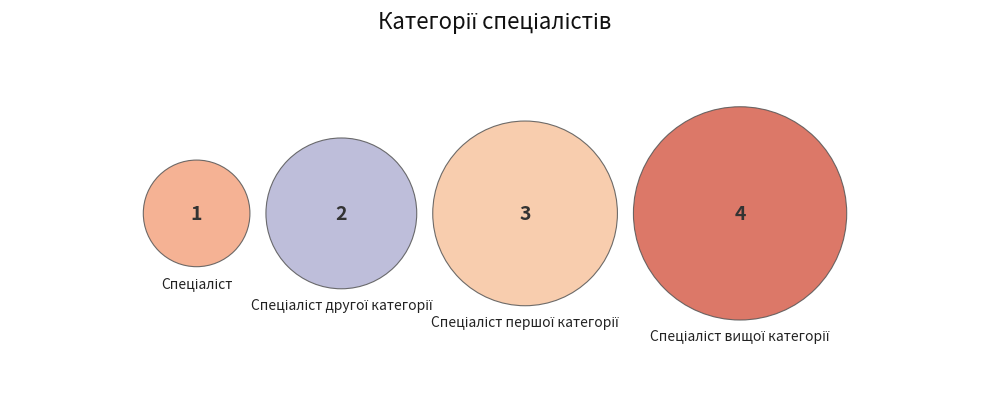

Is there any slice that represents more than half of the pie?

No